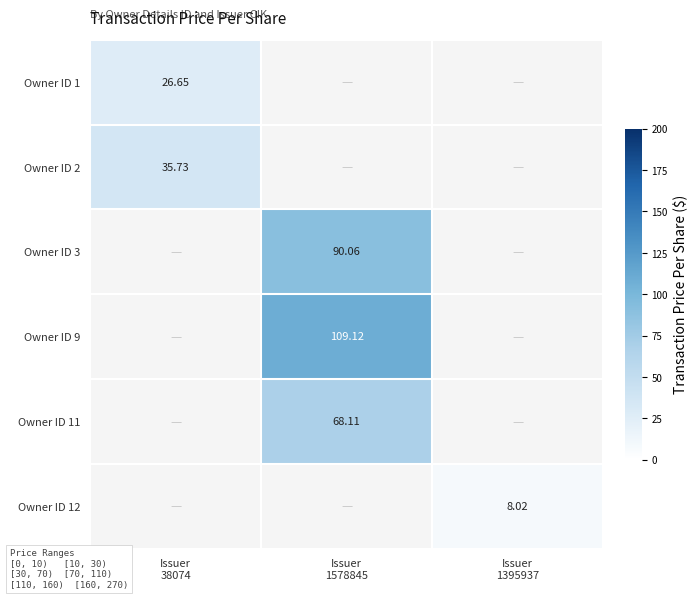

Where does the Owner ID 3 series first go above 90?

Issuer 1578845